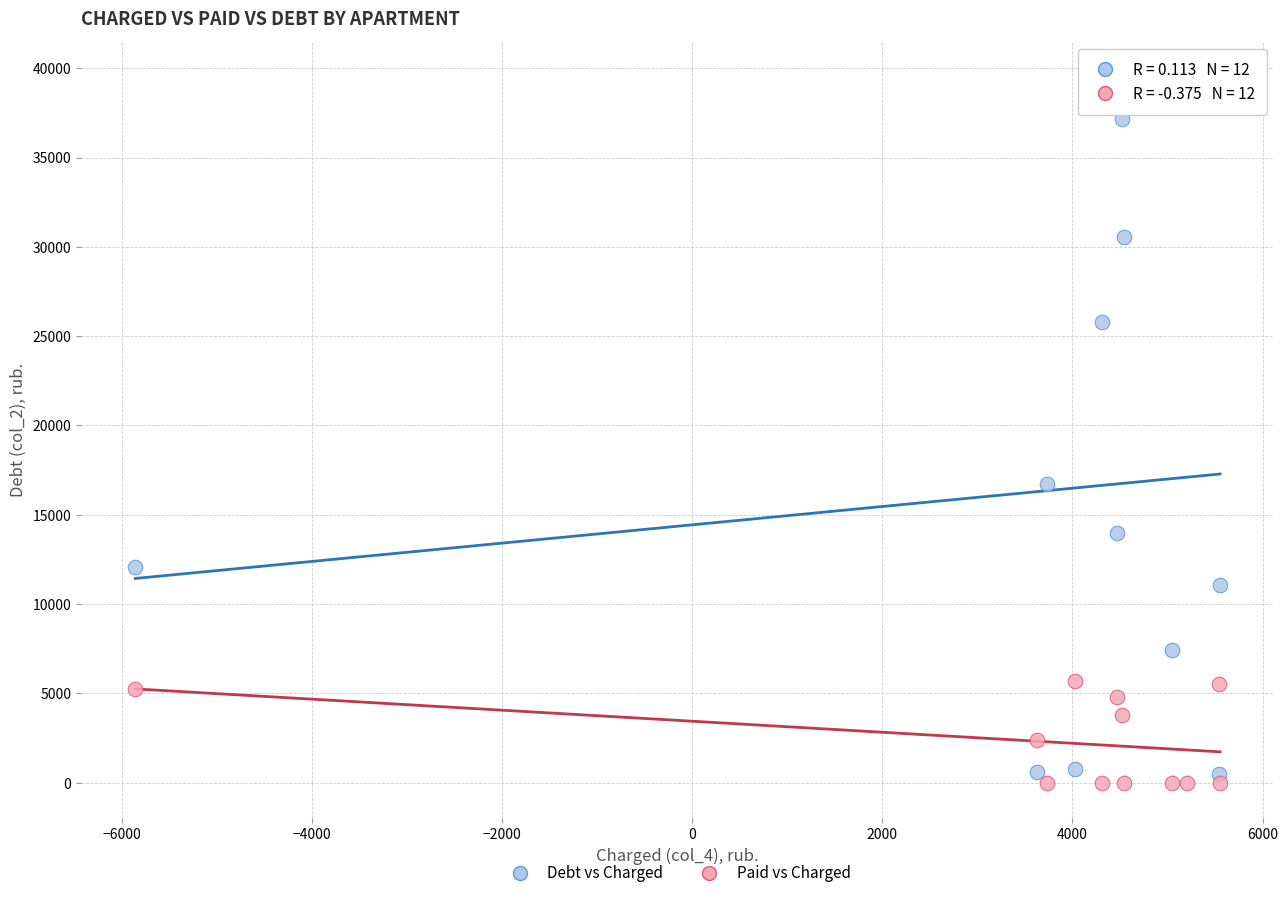

Across all series, what Y value is closest to 19764?

16715.9